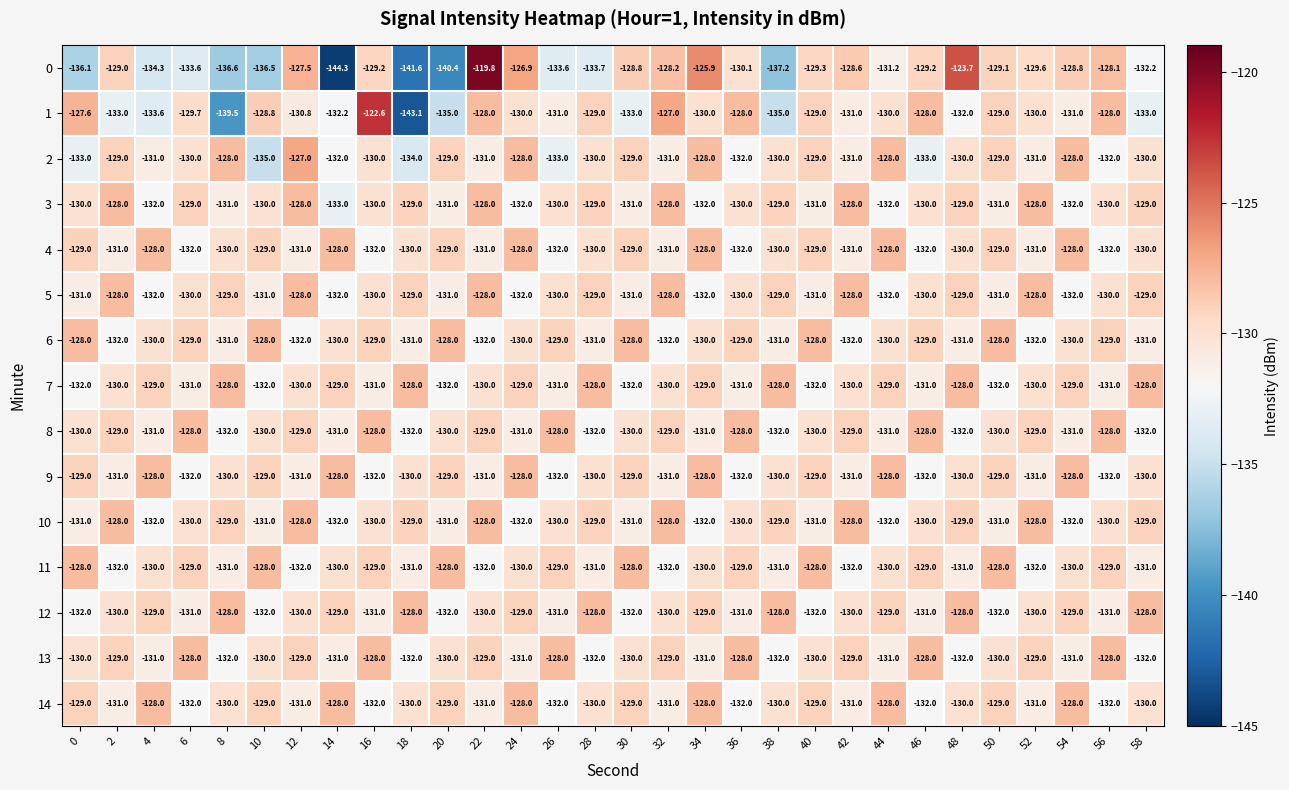

What is the total value across all series at 58?

-1954.2